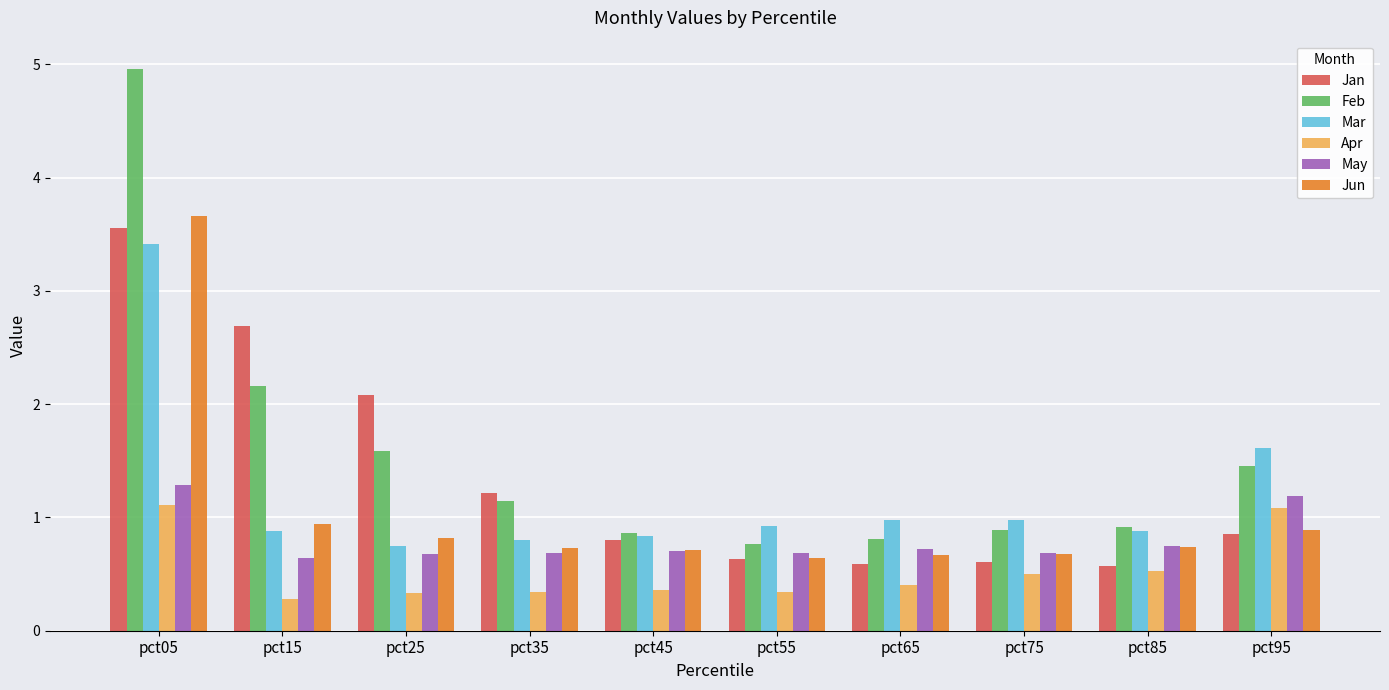

True or false: Feb has a value of 0.9 at pct45.

True